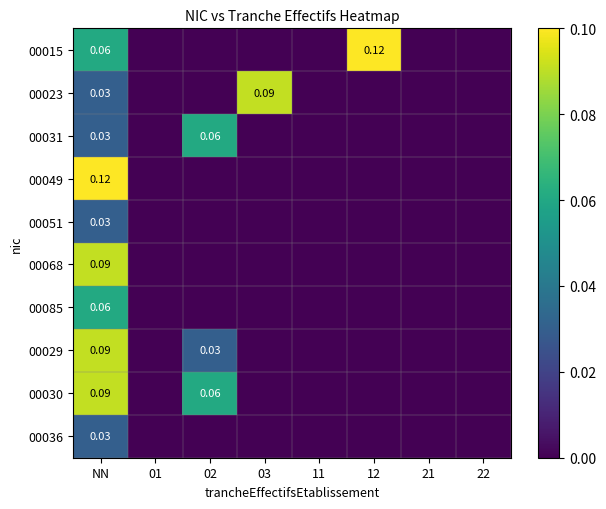

Which series has the widest spread of values?

00015